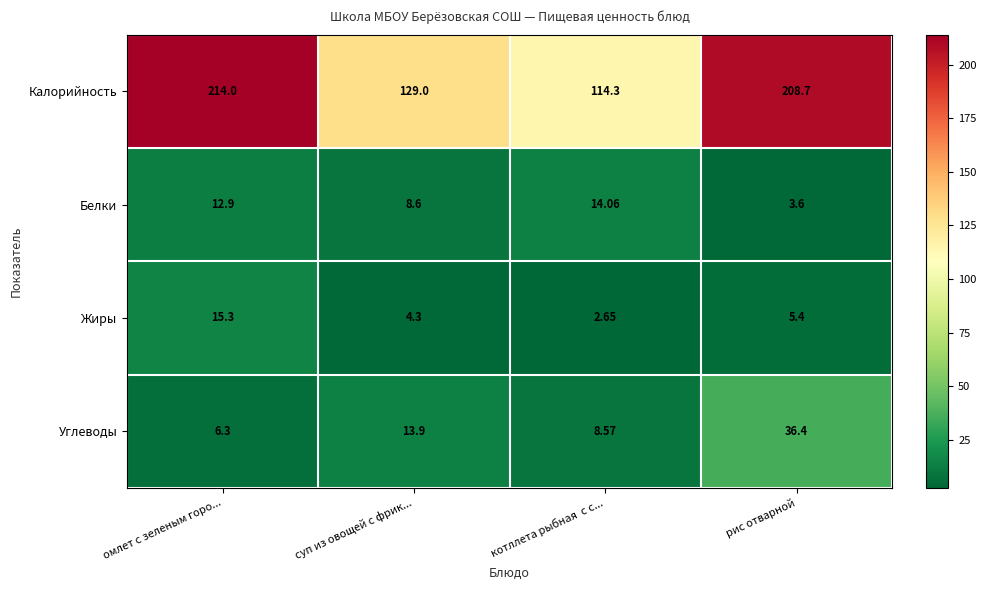

Is the value of Углеводы at рис отварной greater than the value of Жиры at рис отварной?

Yes